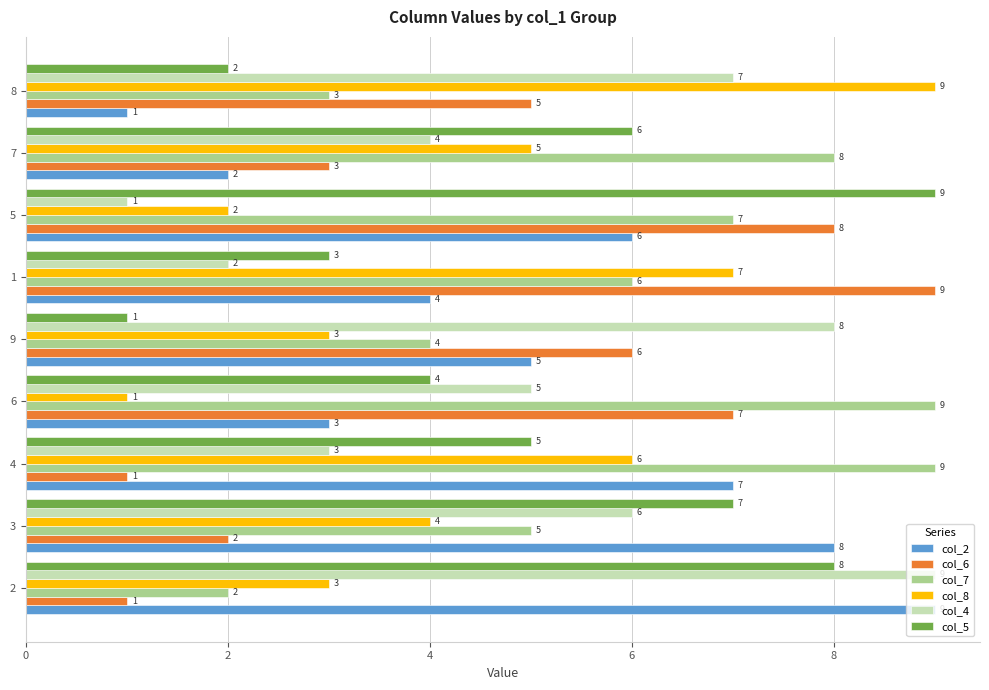

List the labels in order of col_4 value, smallest first.

5, 1, 4, 7, 6, 3, 8, 9, 2